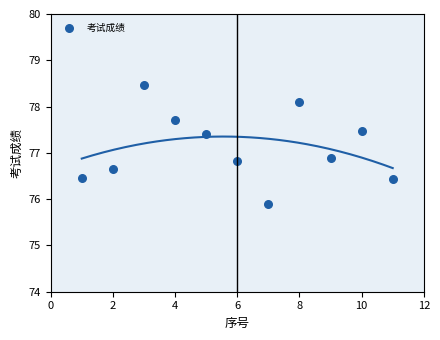

What Y value in the scatter plot is closest to 77?

76.9